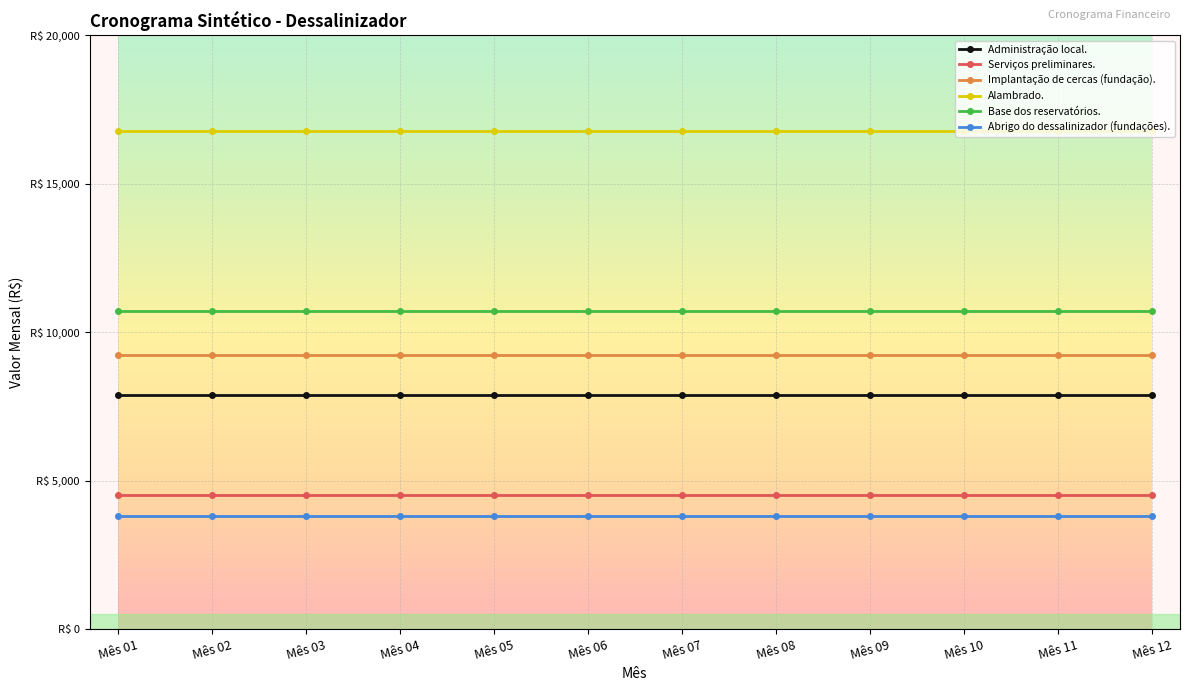

True or false: Alambrado. and Implantação de cercas (fundação). intersect in this chart.

False